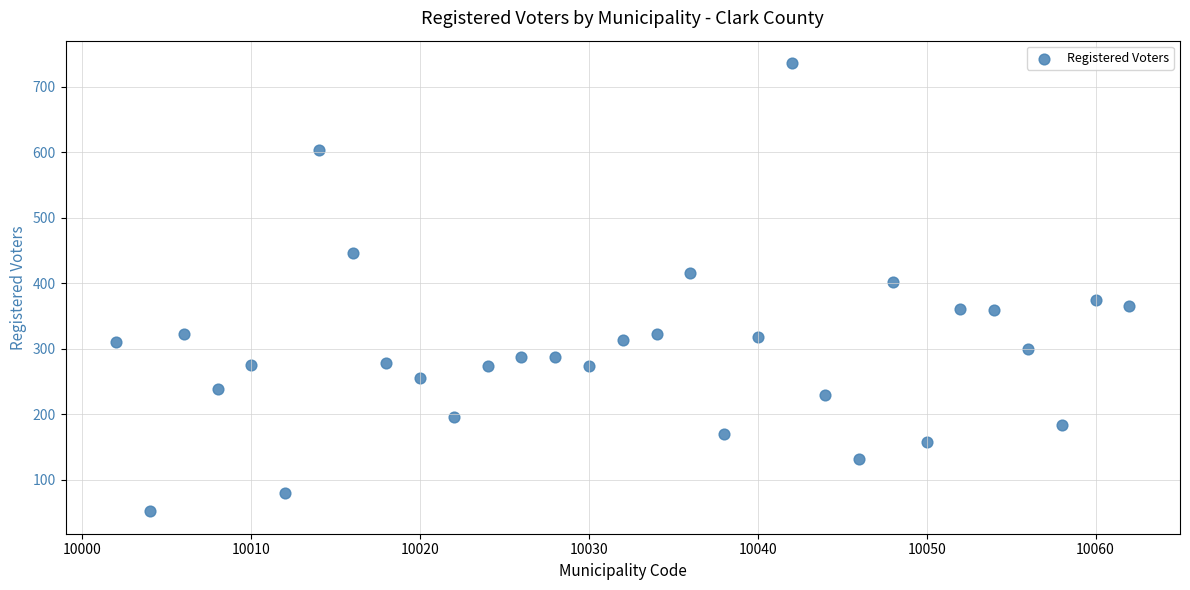

What is the range of X values (max minus min)?

60